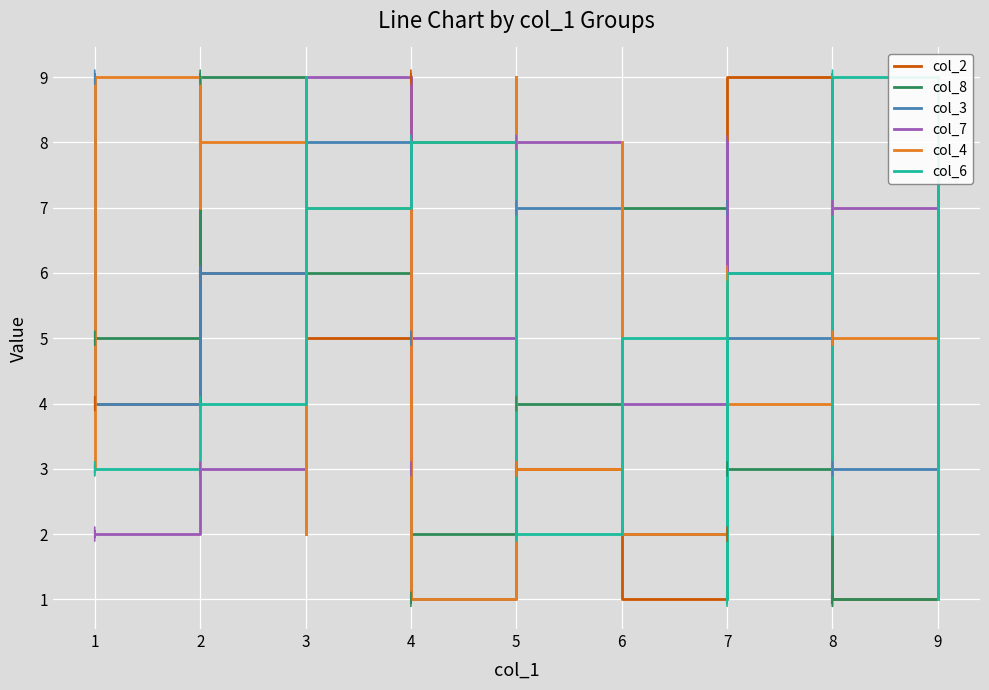

True or false: col_2 has more than 2 interior local peaks.

True